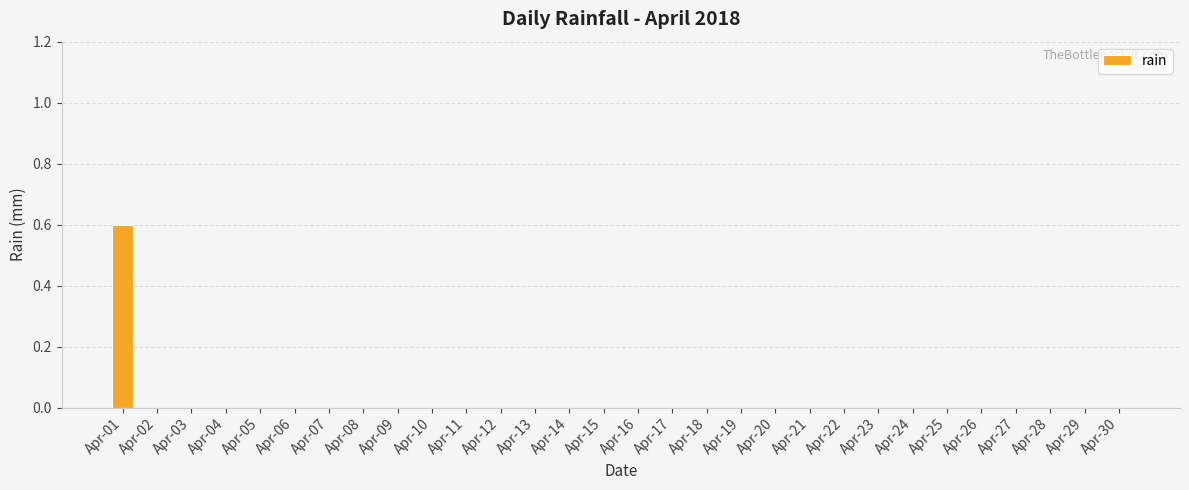

True or false: the data shows 0.0 at Apr-09.

True